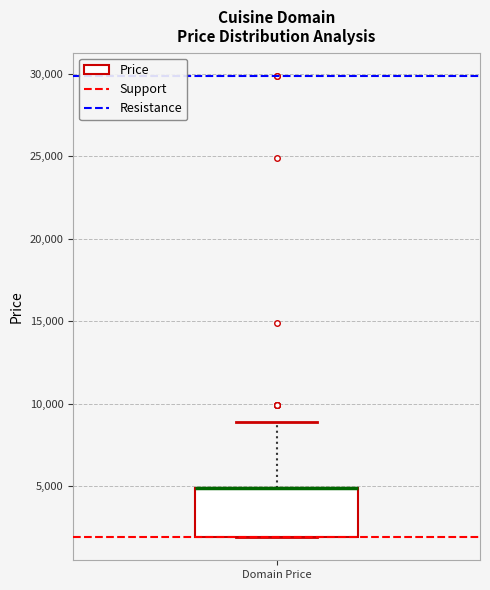

Transcribe this box plot: give where the median line is, the range the box spans, and where the two whiskers end, as read against the y-axis. The values are not printed on the chart, so give them approximately, as read against the axis.

median 5000 (drawn on the box's upper edge), box 2000 to 5000, whiskers 2000 to 9000